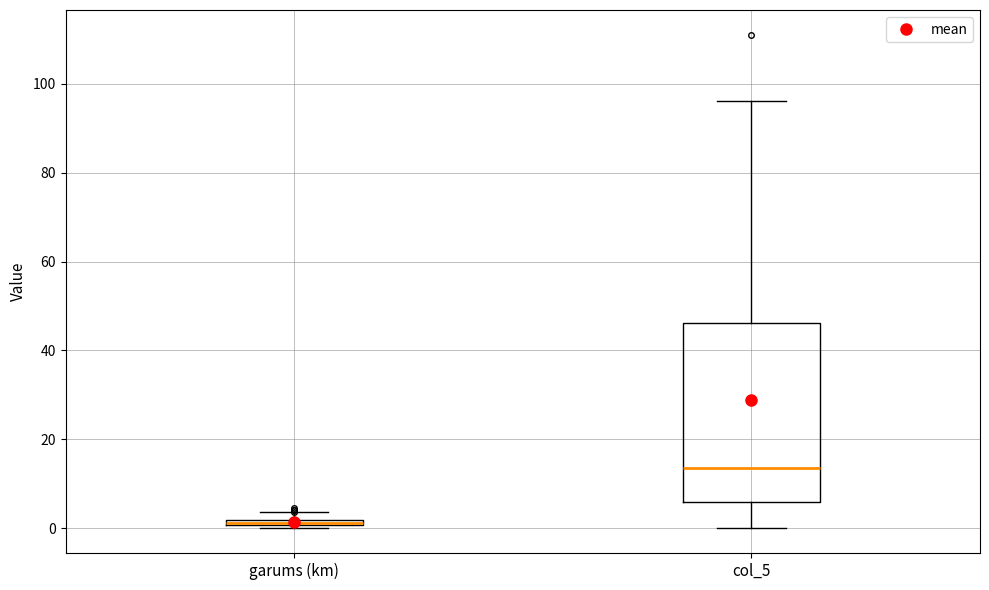

Comparing the boxes themselves (not the whiskers), which one is the tallest?

col_5